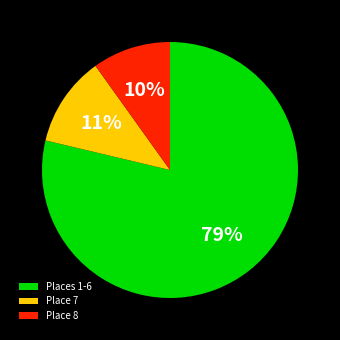

The Place 7 slice represents 1% of the pie. True or false?

False